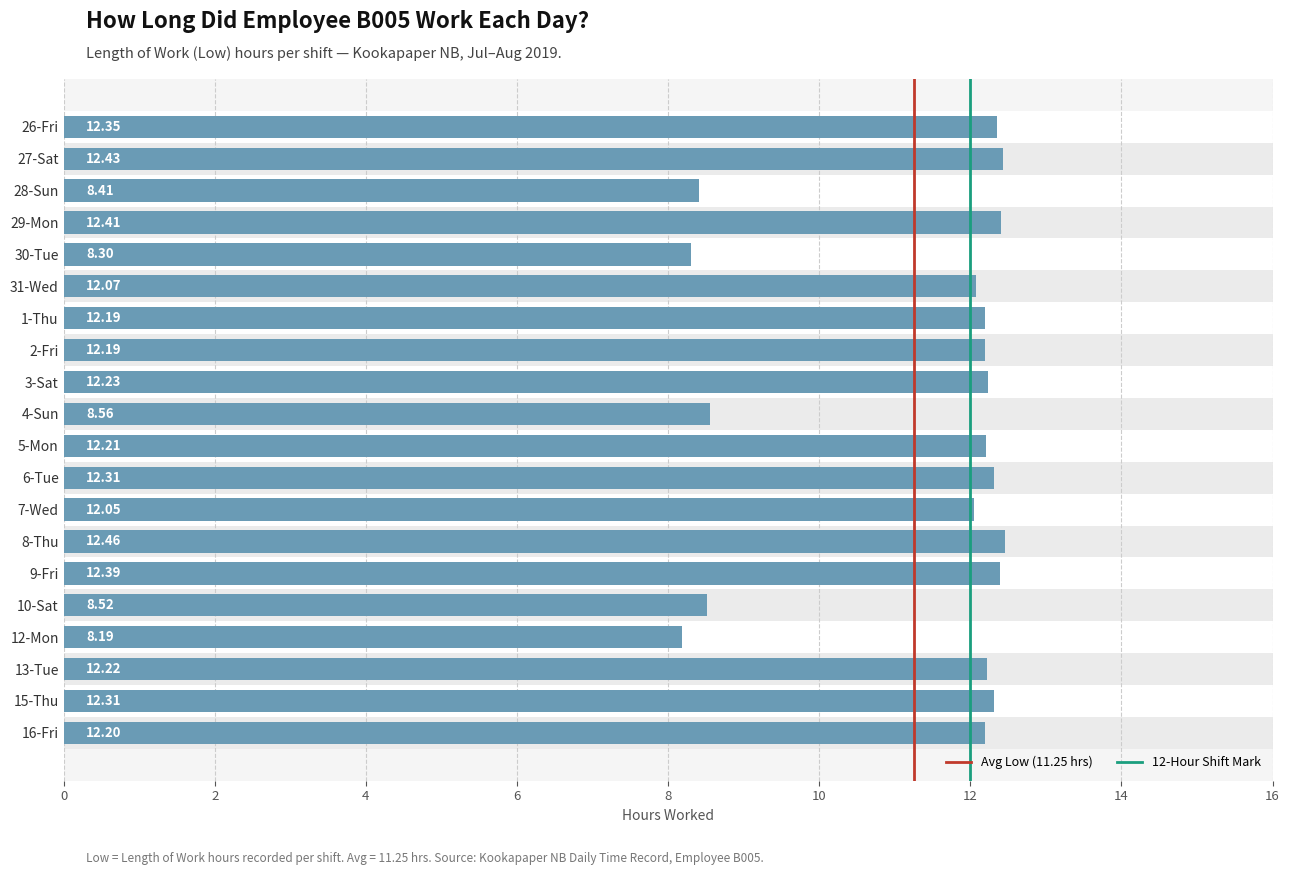

List the labels in order of value, largest first.

8-Thu, 27-Sat, 29-Mon, 9-Fri, 26-Fri, 6-Tue, 15-Thu, 3-Sat, 13-Tue, 5-Mon, 16-Fri, 1-Thu, 2-Fri, 31-Wed, 7-Wed, 4-Sun, 10-Sat, 28-Sun, 30-Tue, 12-Mon